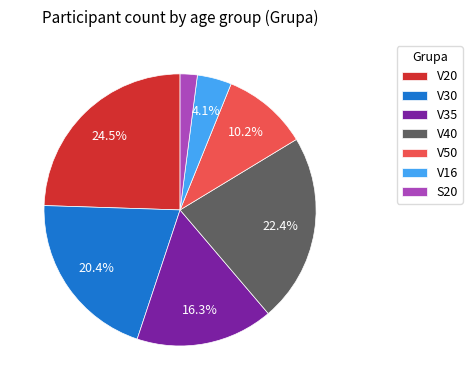

What is the smallest slice in the pie chart?

S20